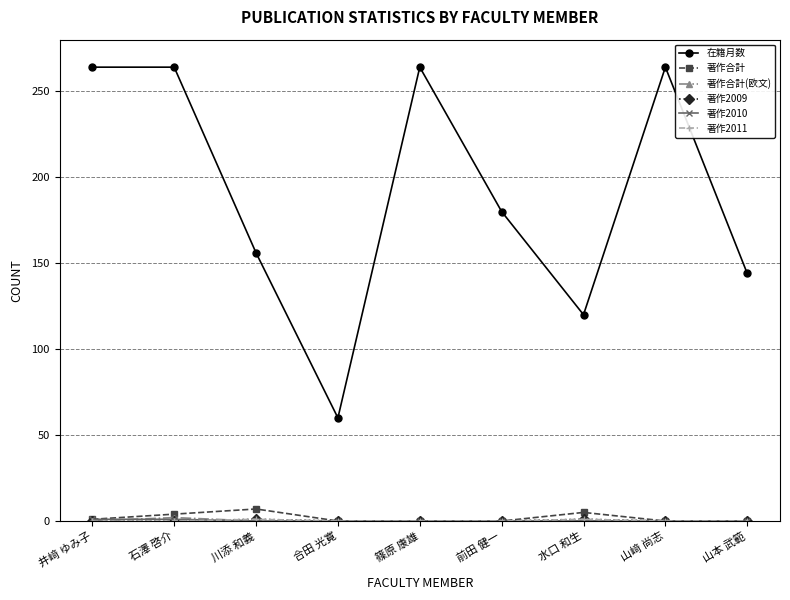

True or false: 著作合計 and 著作2010 intersect in this chart.

False